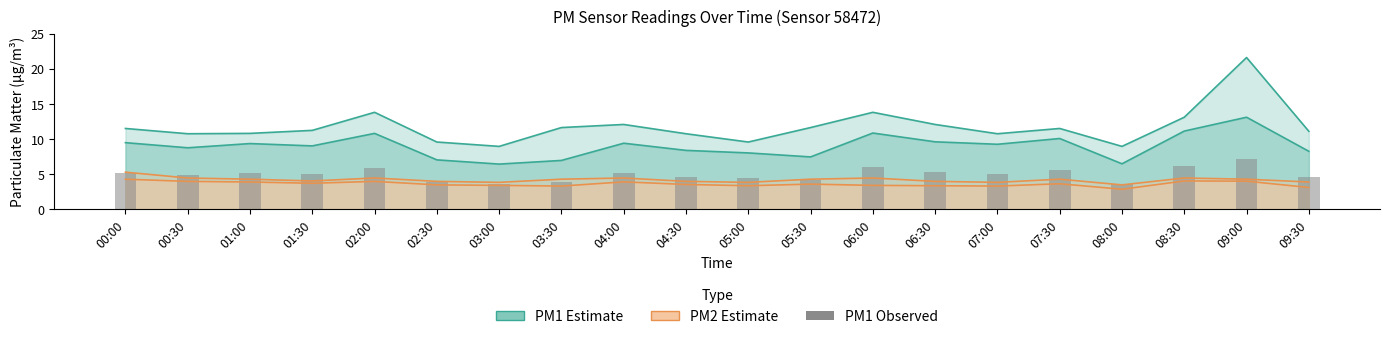

What is the label of the 10th bar from the left?

04:30